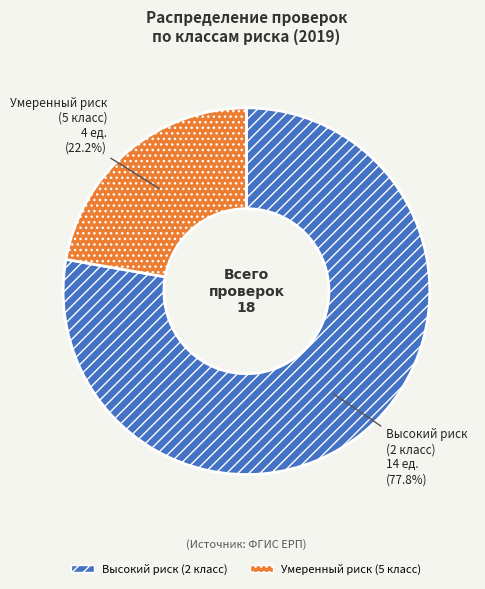

To the nearest percent, what percentage of the pie is Умеренный риск (5 класс)?

22%